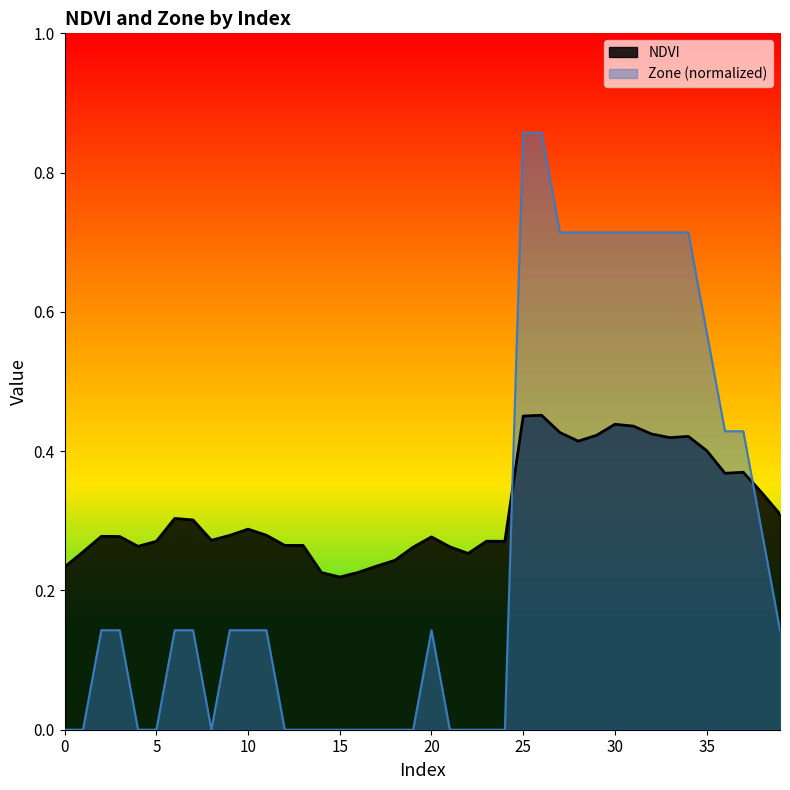

What is the average value of the Zone series?

0.3